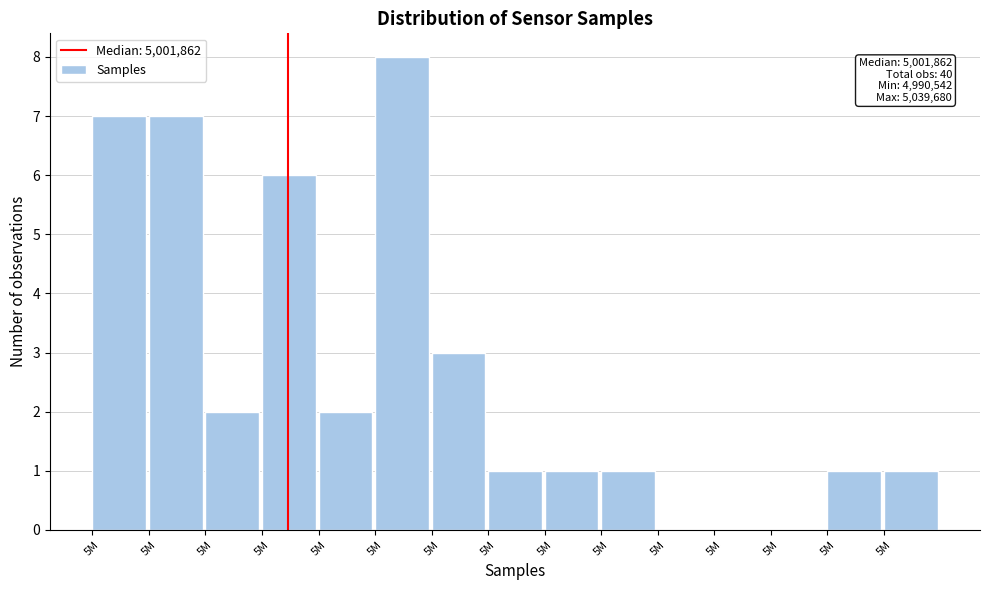

Count the number of categories in the chart.

15